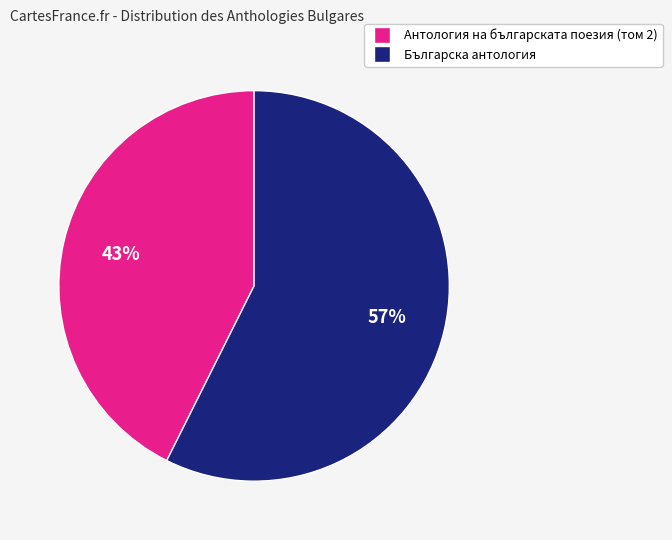

Does Българска антология account for over 50% of the chart?

Yes